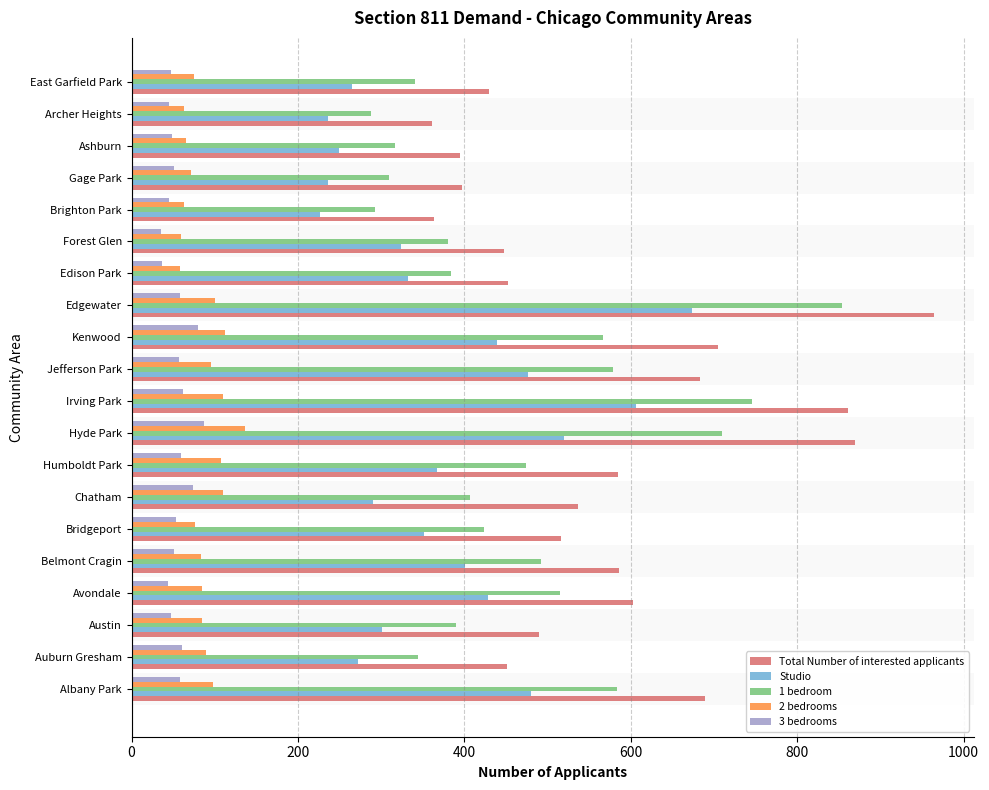

What is the approximate value of Total Number of interested applicants at Kenwood?

705